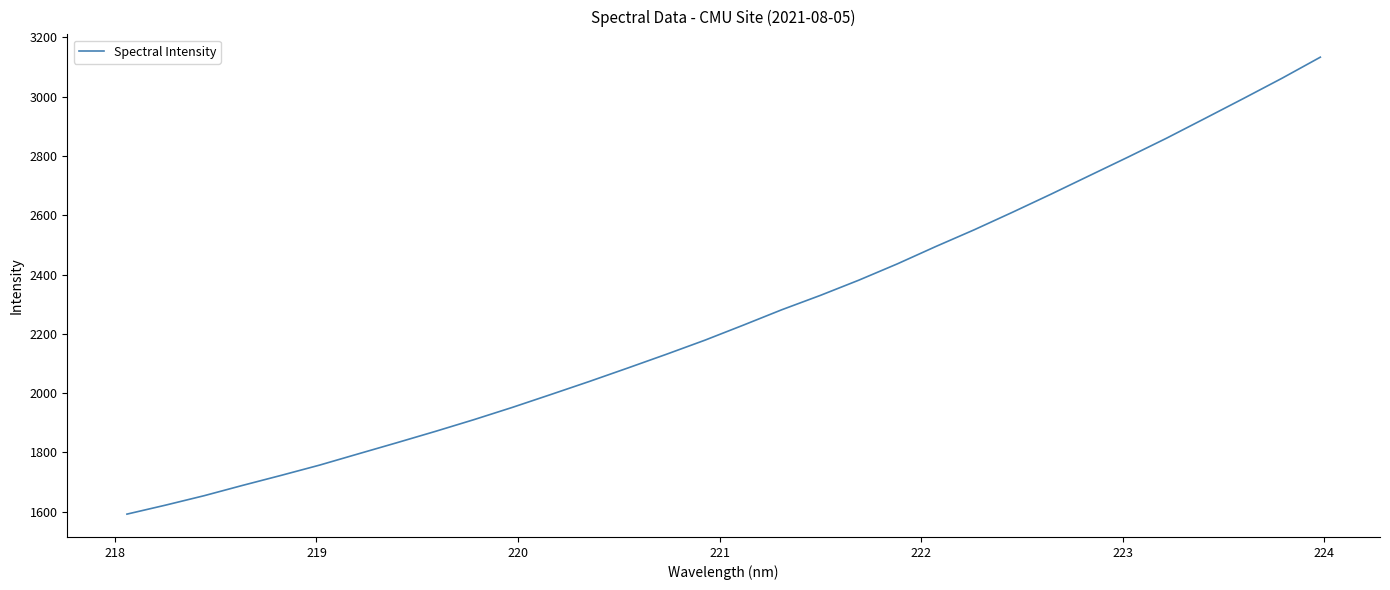

How many series are shown in this chart?

1